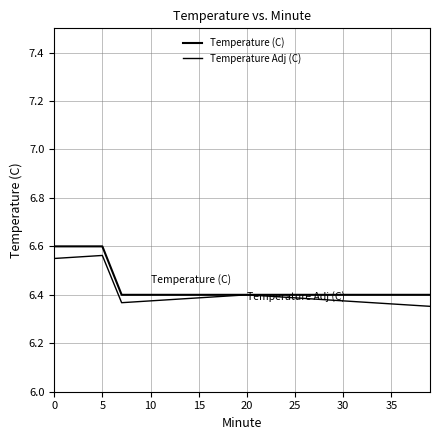

How many interior local valleys does the Temperature Adj (C) series have?

1